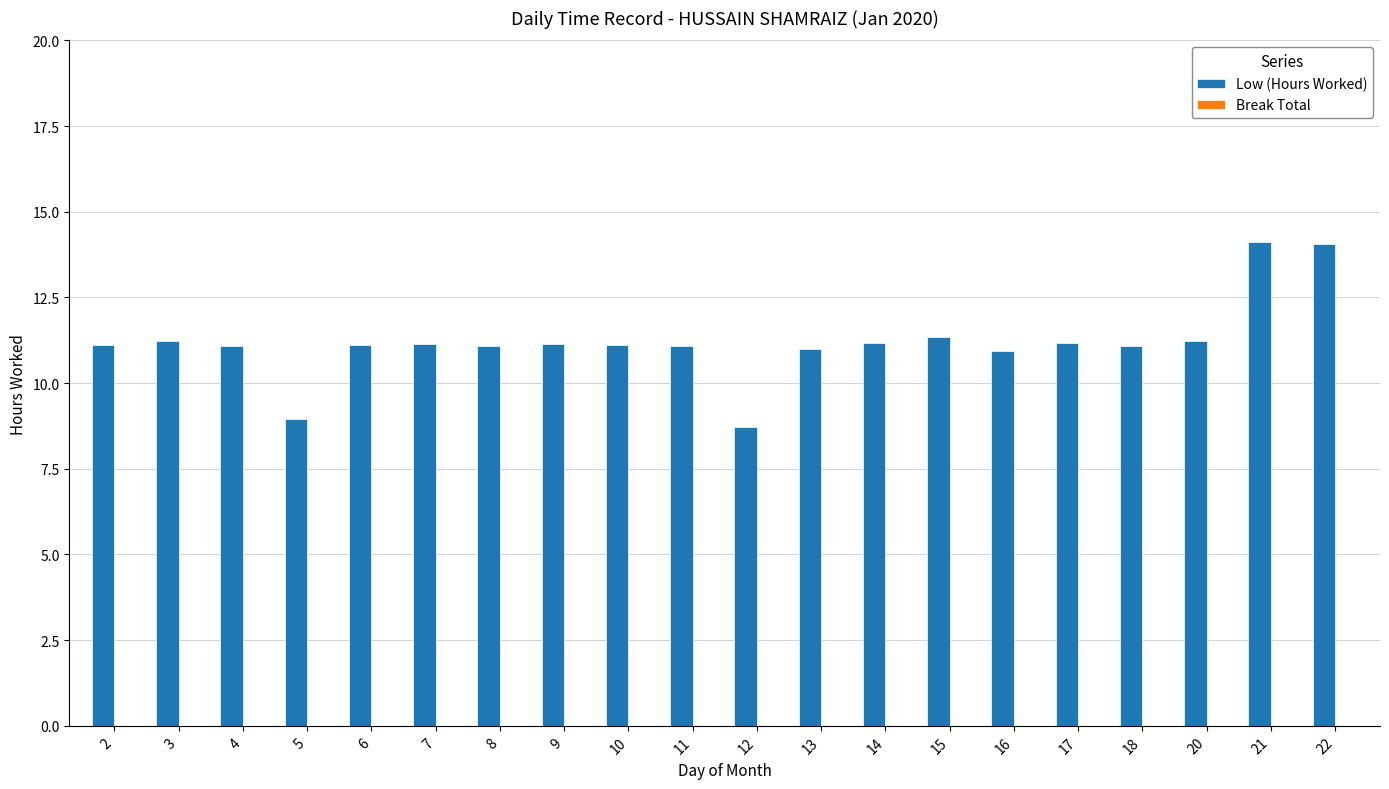

Count the number of categories in the chart.

20